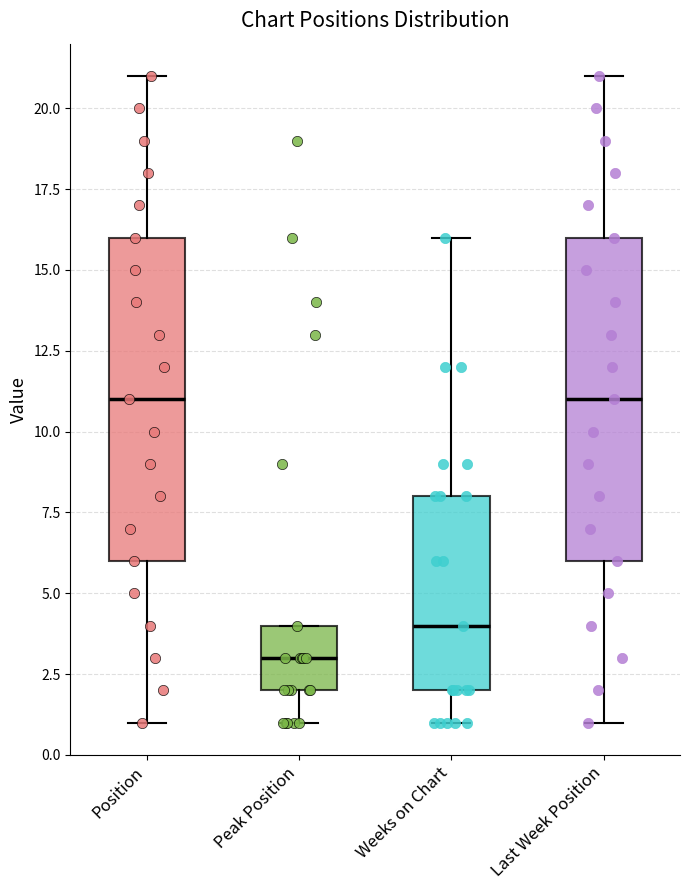

Reading left to right, read every box against the y-axis: the position of its median line, the range the box covers, and the ends of its whiskers. The values are not printed on the chart, so give them approximately, as read against the axis.

Position: median 11, box 6 to 16, whiskers 1 to 21
Peak Position: median 3, box 2 to 4, whiskers 1 to 4
Weeks on Chart: median 4, box 2 to 8, whiskers 1 to 16
Last Week Position: median 11, box 6 to 16, whiskers 1 to 21